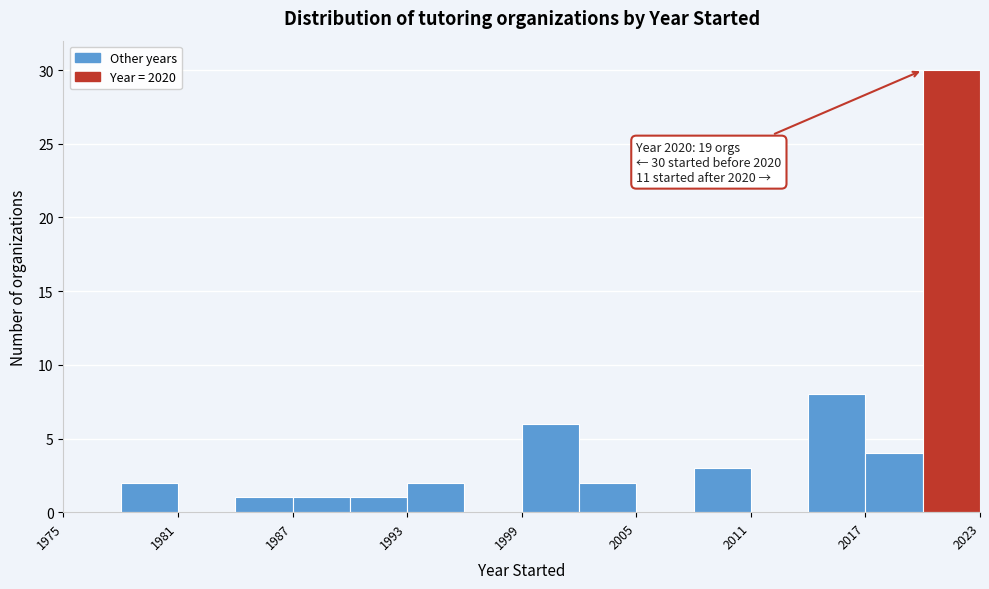

Read against the x-axis, roughly where is the centre of the tallest bar?

2022